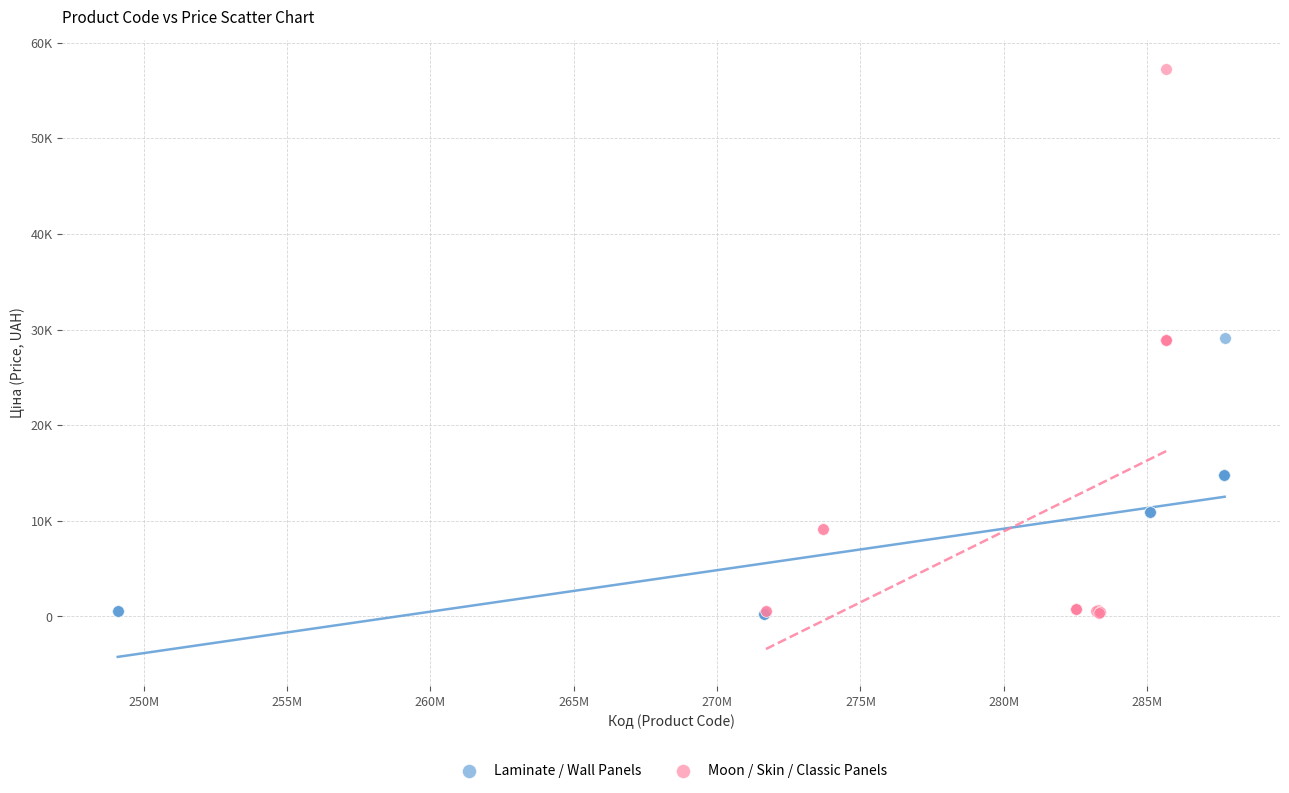

What are all the series names shown in the legend?

Laminate / Wall Panels, Moon / Skin / Classic Panels